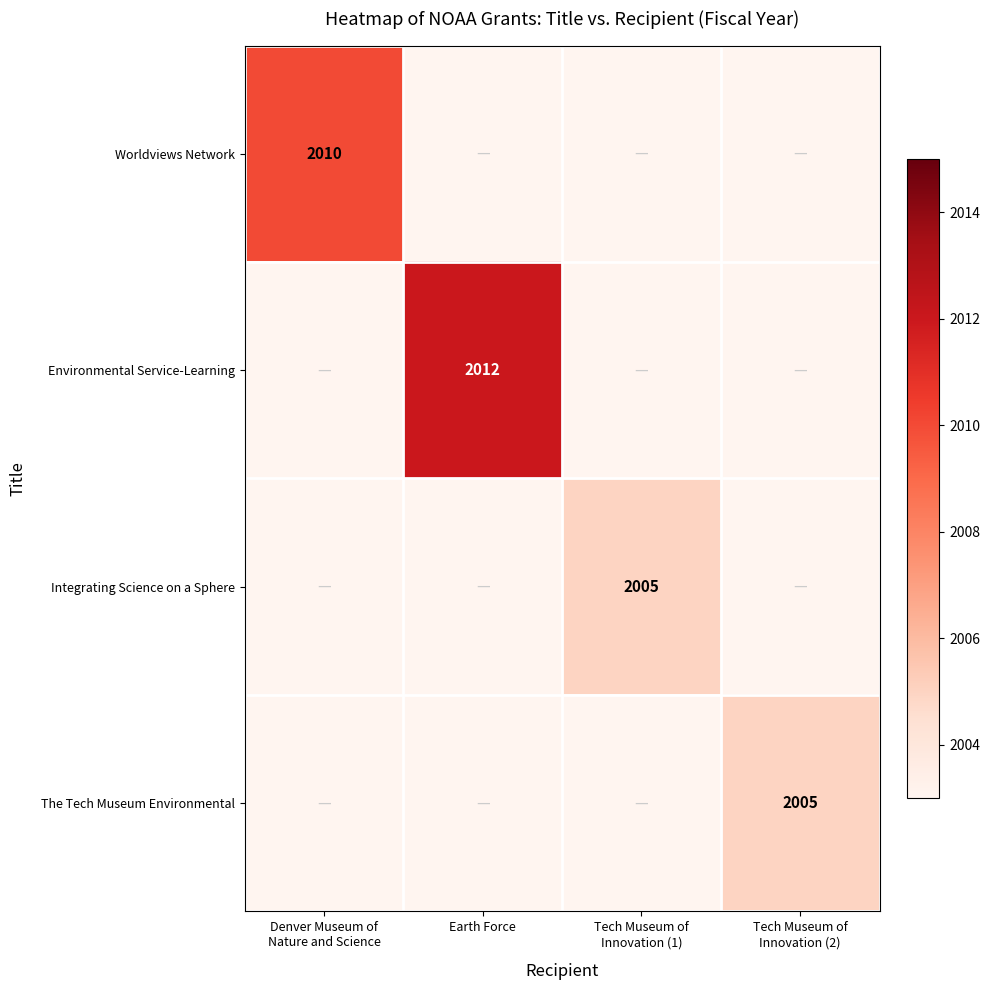

Which category has the highest value in the Worldviews Network series?

Denver Museum of Nature and Science